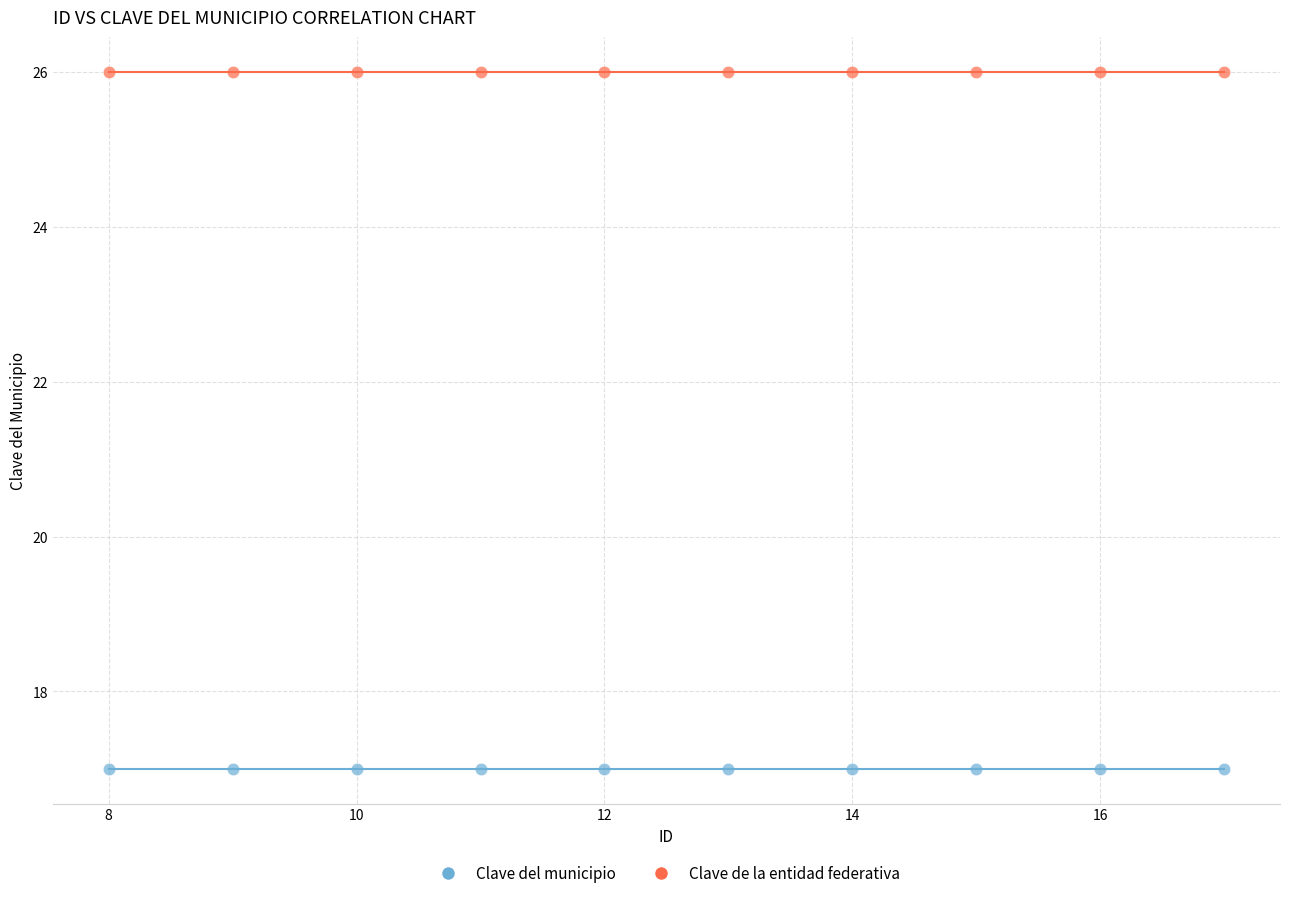

Which series reaches the maximum Y coordinate?

Clave de la entidad federativa